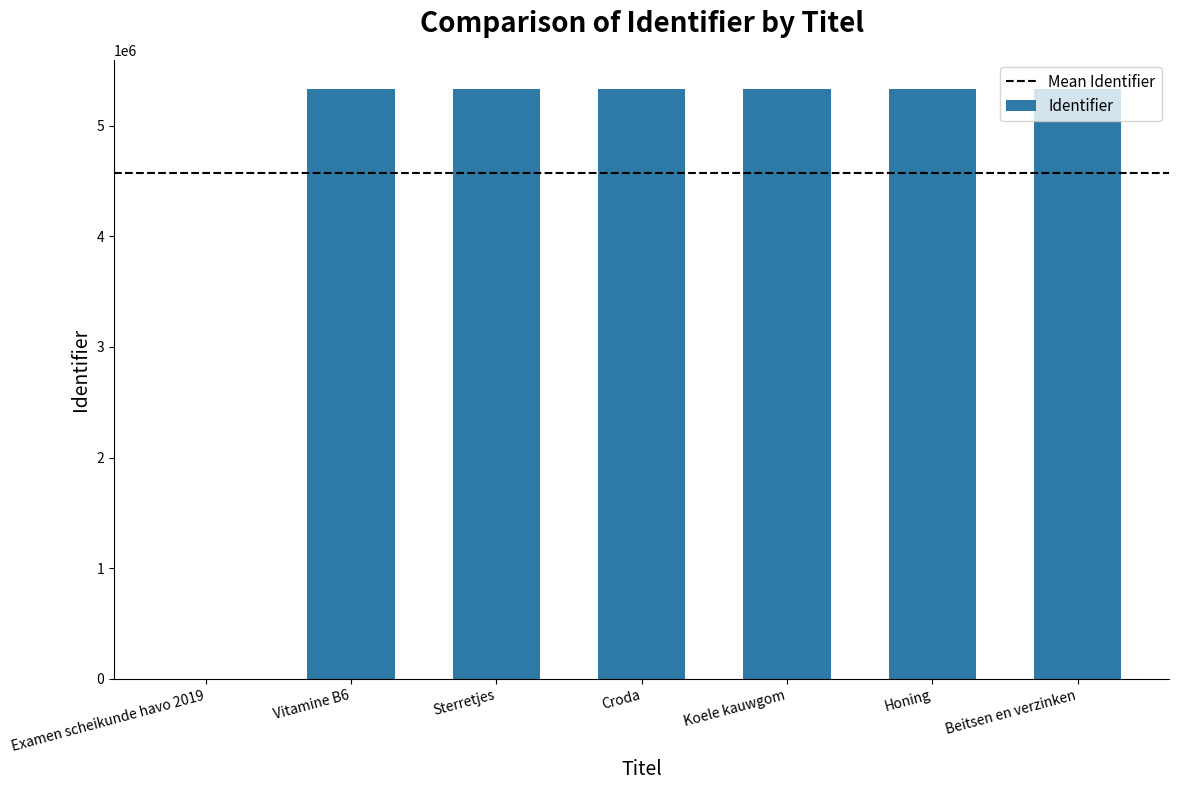

How many values are above zero?

6